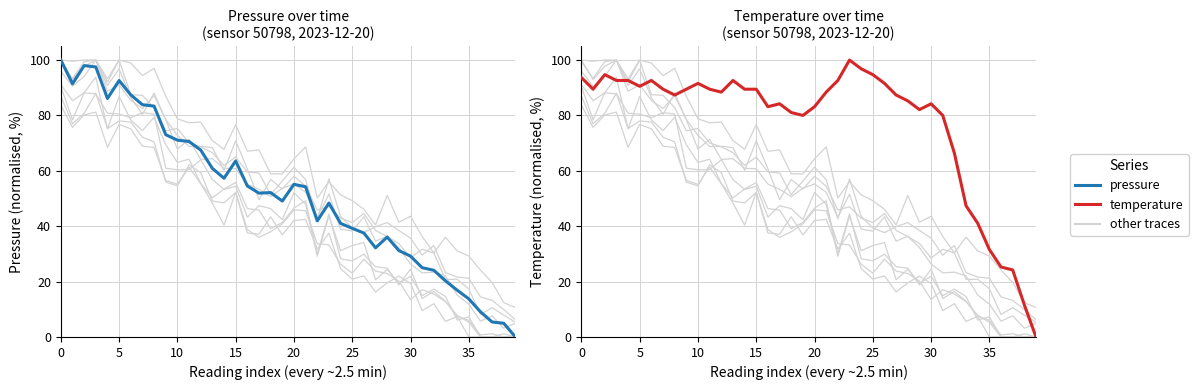

True or false: pressure has a value of 34.4 at 17.

False